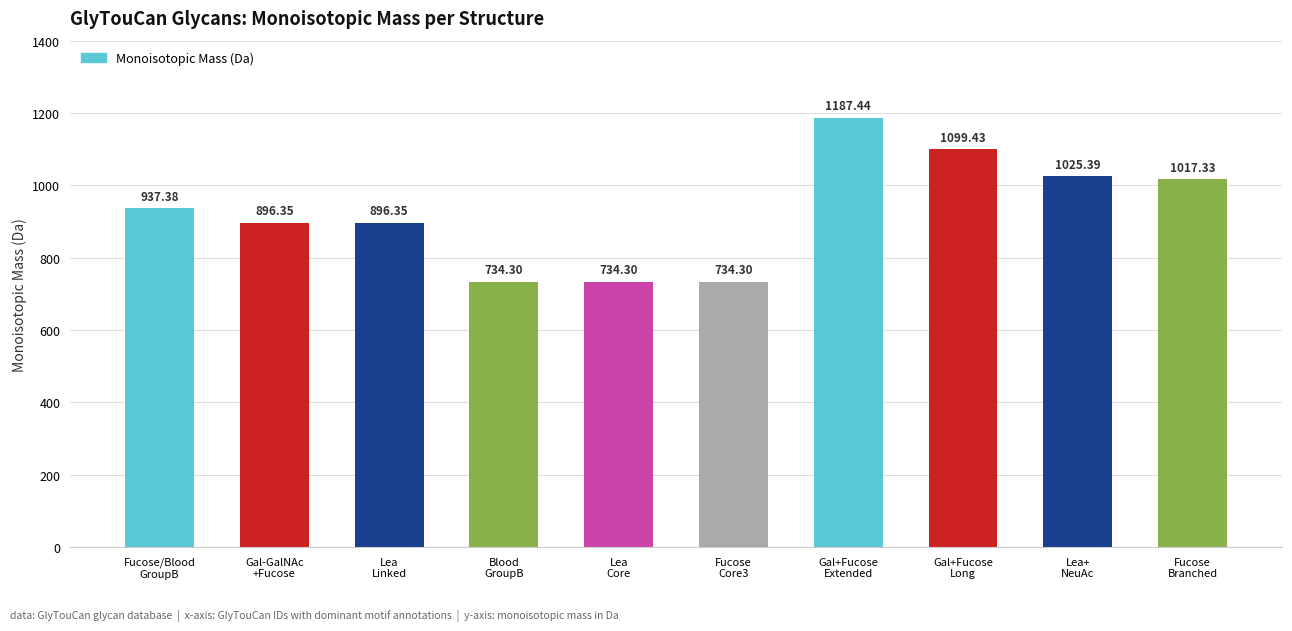

At which category does the chart reach its peak across all series?

Gal+Fucose
Extended